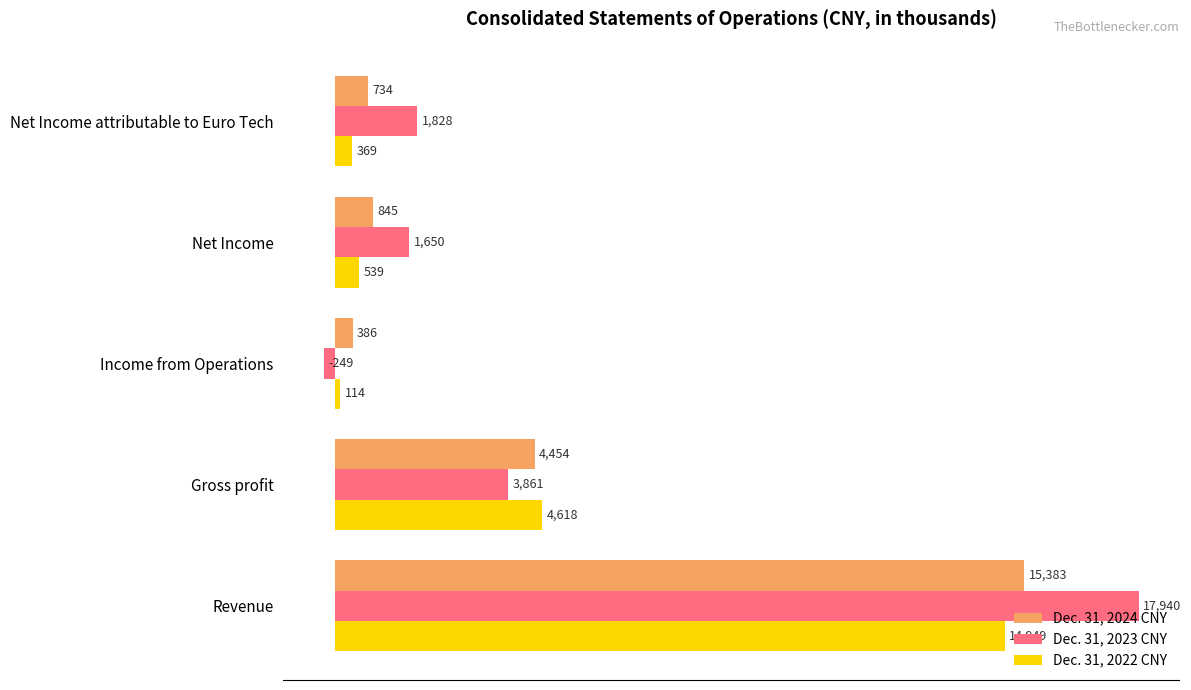

Which series has the largest range (max minus min)?

Dec. 31, 2023 CNY